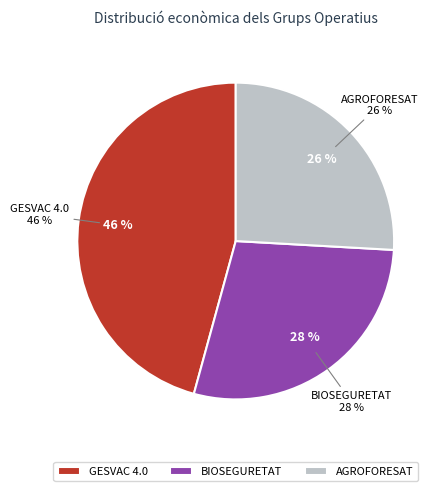

Approximately how many times larger is the value at GESVAC 4.0 compared to BIOSEGURETAT?

1.6